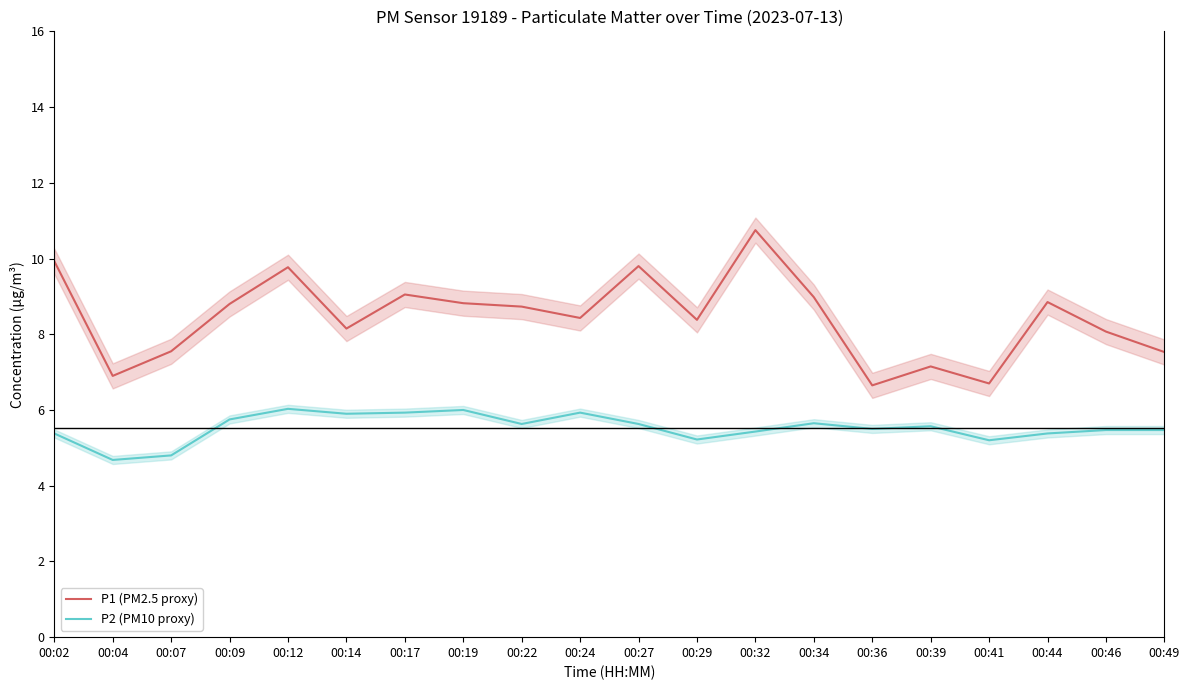

How many data points in P2 (PM10 proxy) are above 5?

18